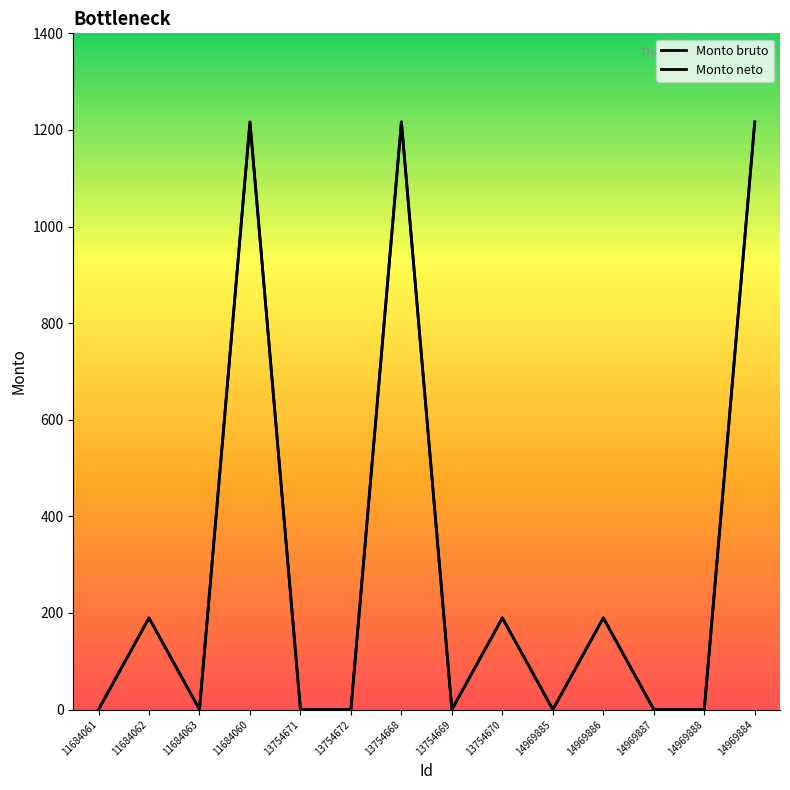

Between 11684061 and 13754671, which is larger?

11684061